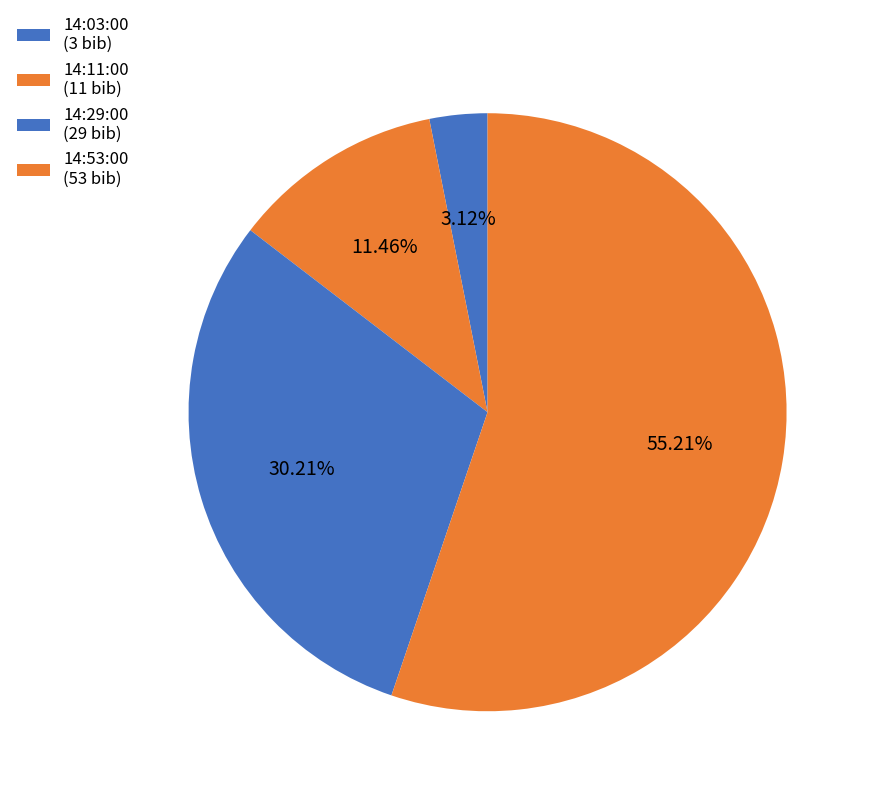

What is the majority slice?

14:53:00